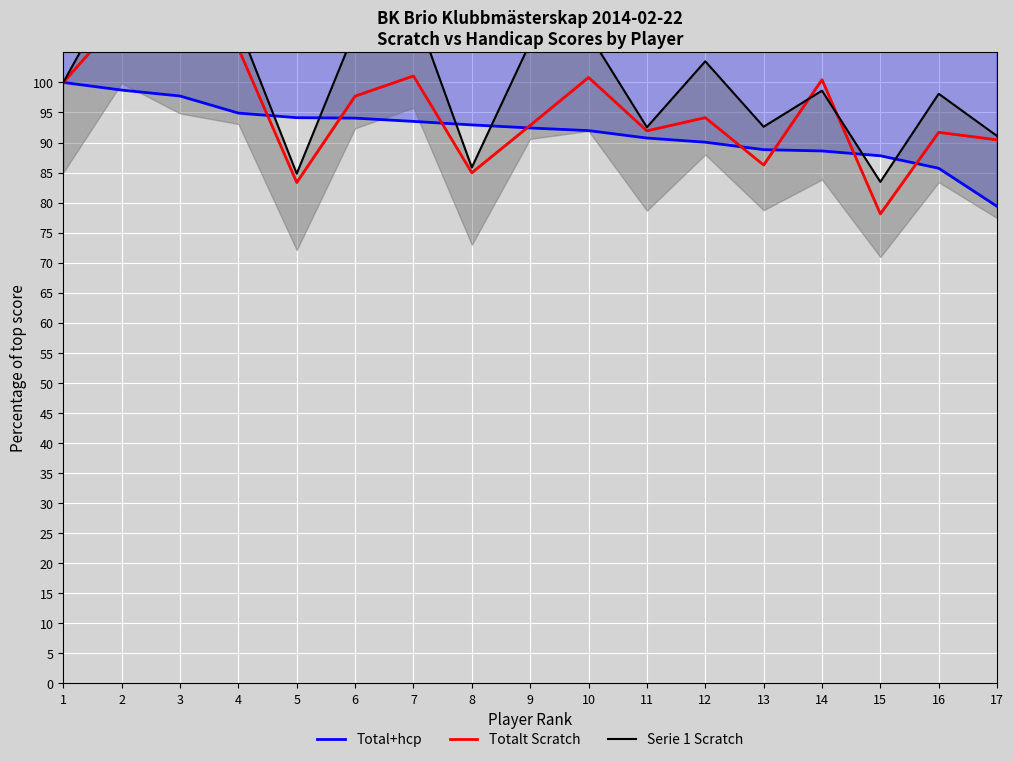

Which series has the largest total across all categories?

Serie 1 Scratch